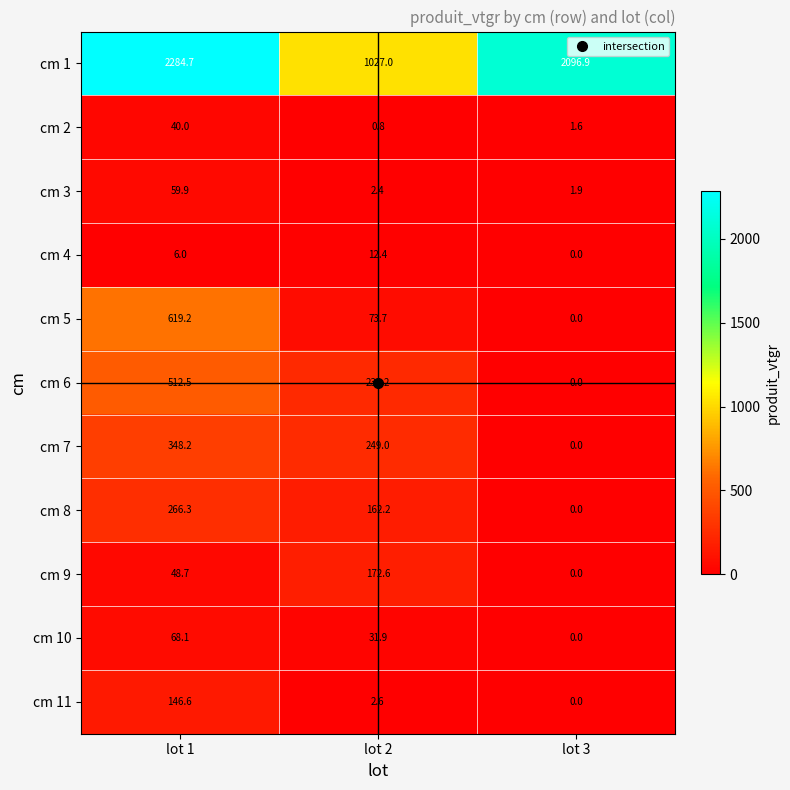

What is the difference between the second highest and minimum values in the cm 11 series?

2.6